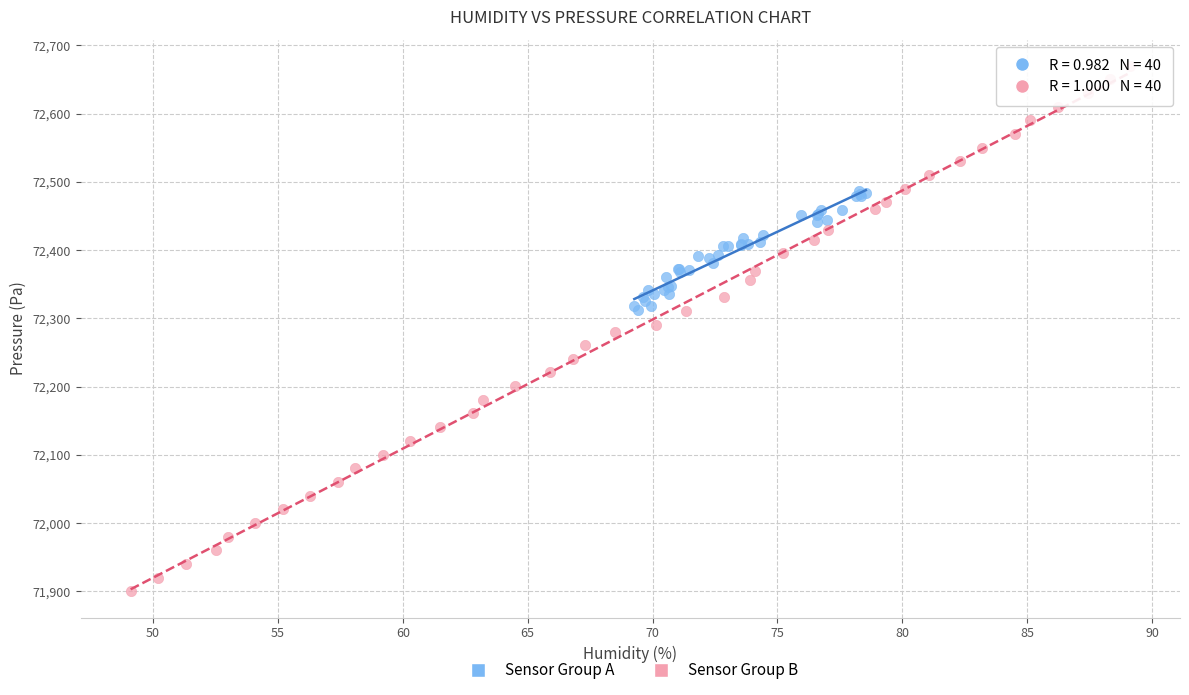

Which series contains the highest Y value?

Sensor Group B